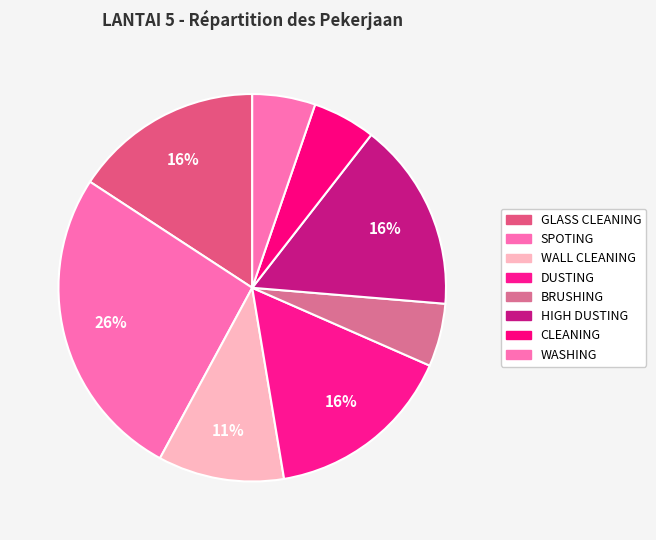

How many segments does this pie chart have?

8